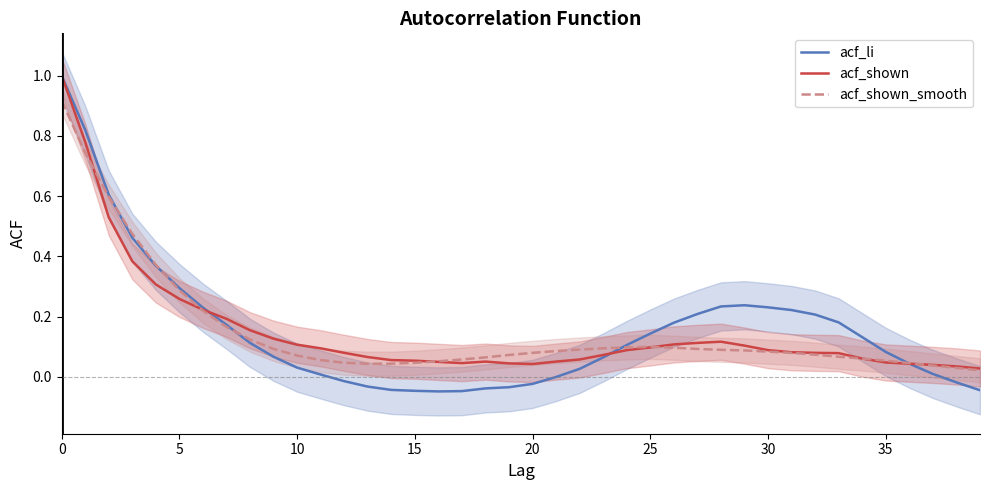

Which series ends up on top after the final intersection of acf_shown and acf_li?

acf_li